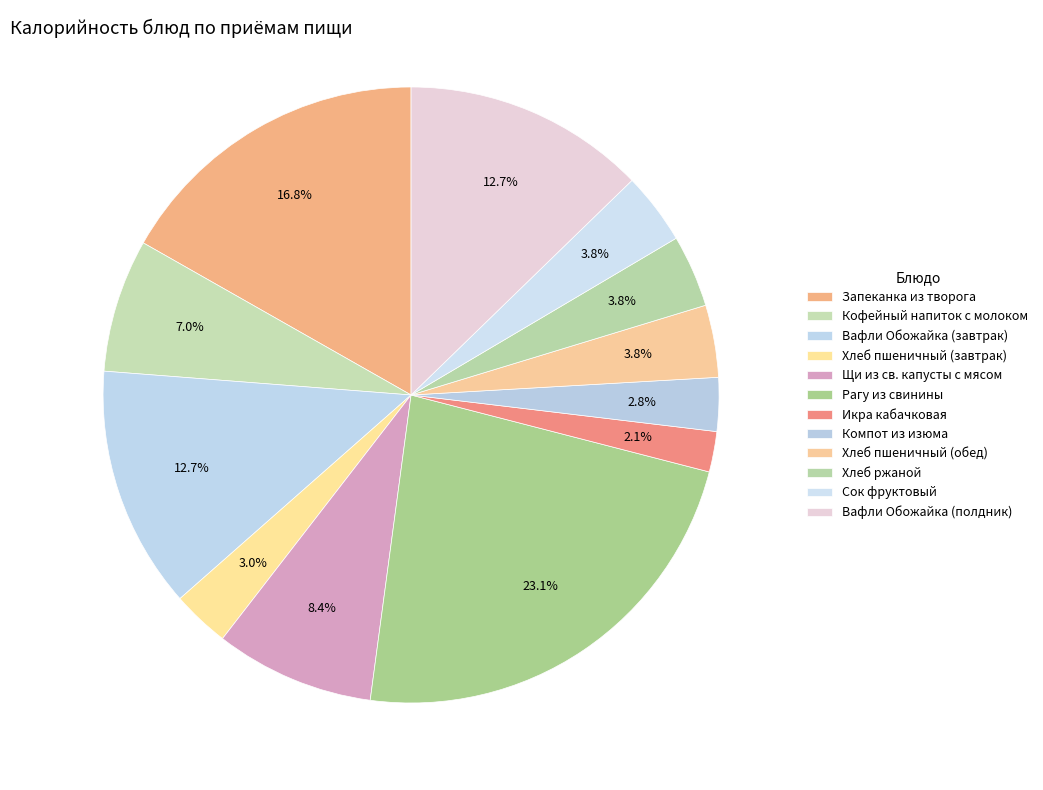

To the nearest percent, what portion does Рагу из свинины represent?

23%